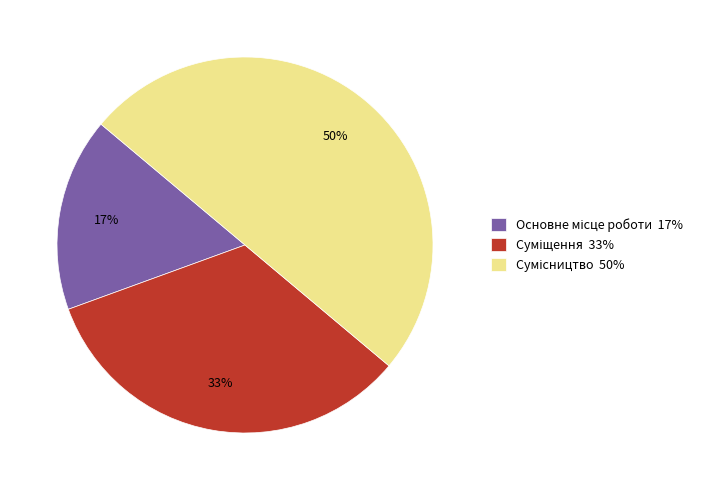

To the nearest percent, what is the average slice percentage?

33%